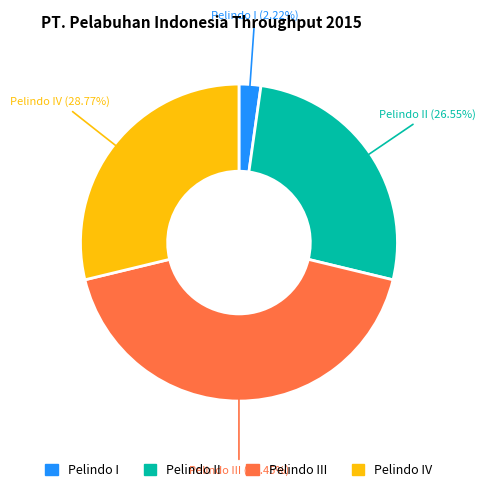

Is the sum of Pelindo IV (28.77%) and Pelindo I (2.22%) greater than half?

No